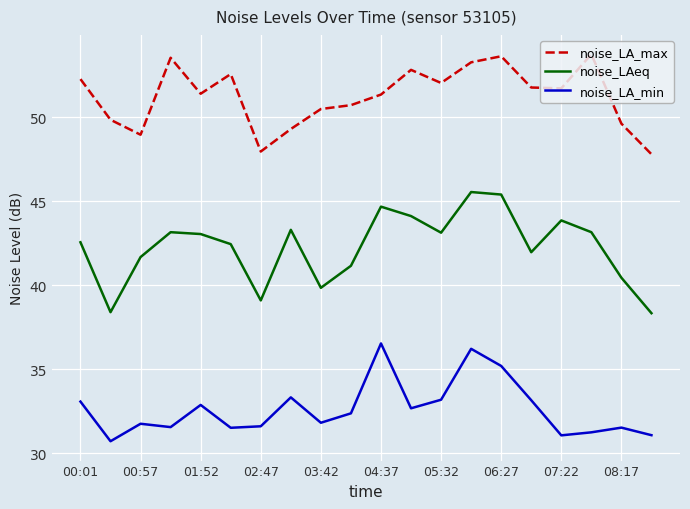

What is the minimum value for noise_LA_min?

30.7